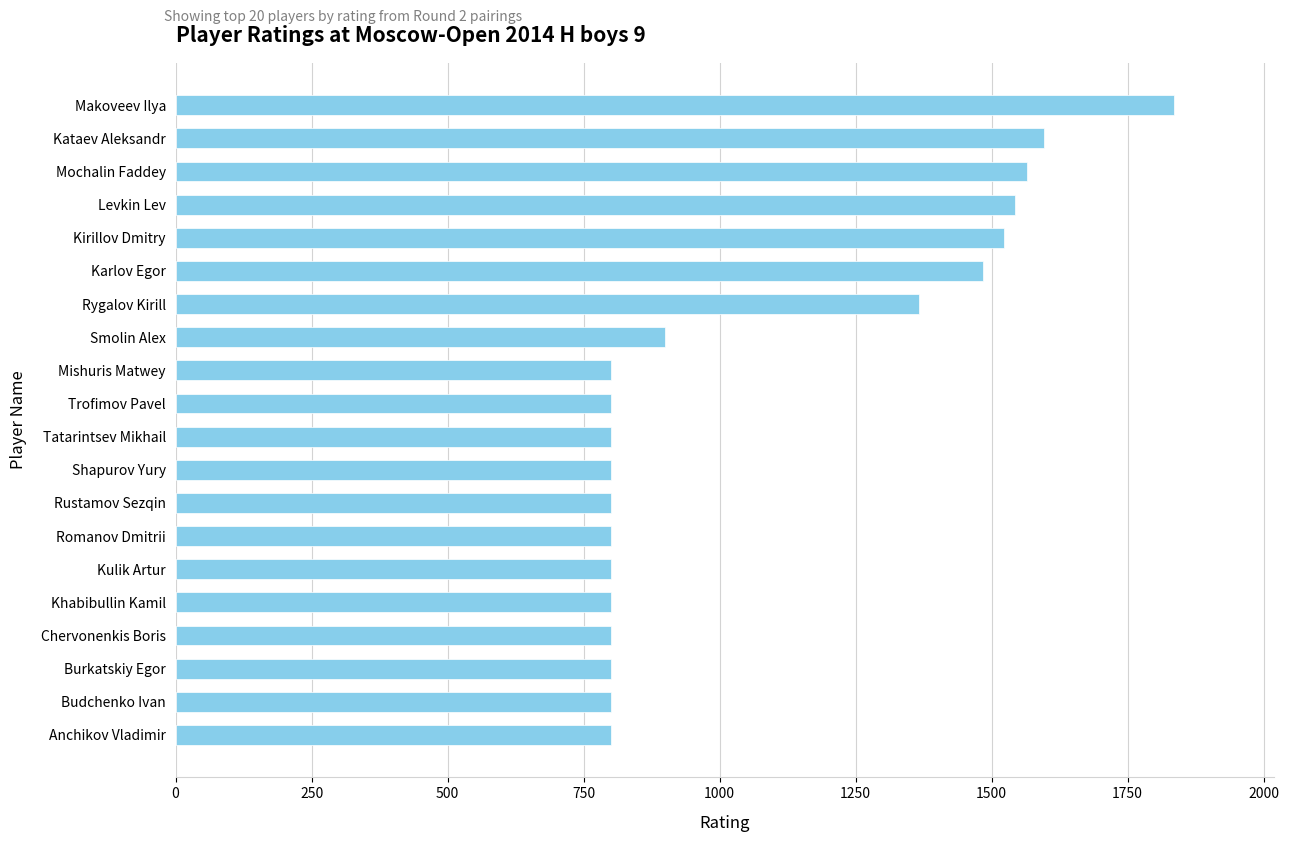

At which label is the value closest to 1318?

Rygalov Kirill